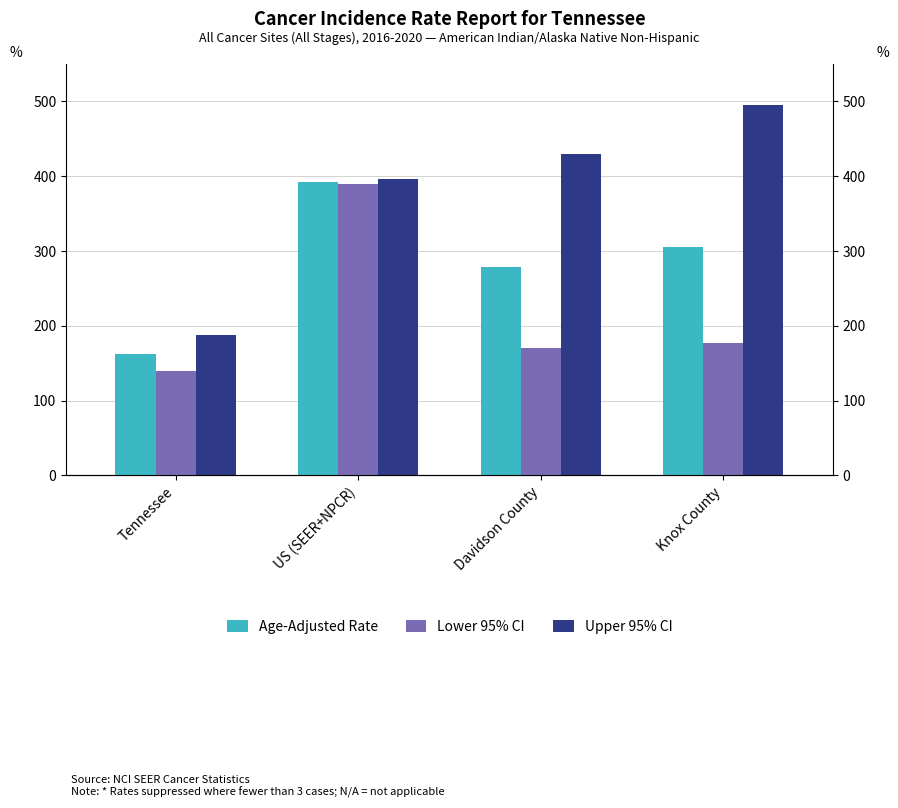

Which category has the lowest value across all series?

Tennessee